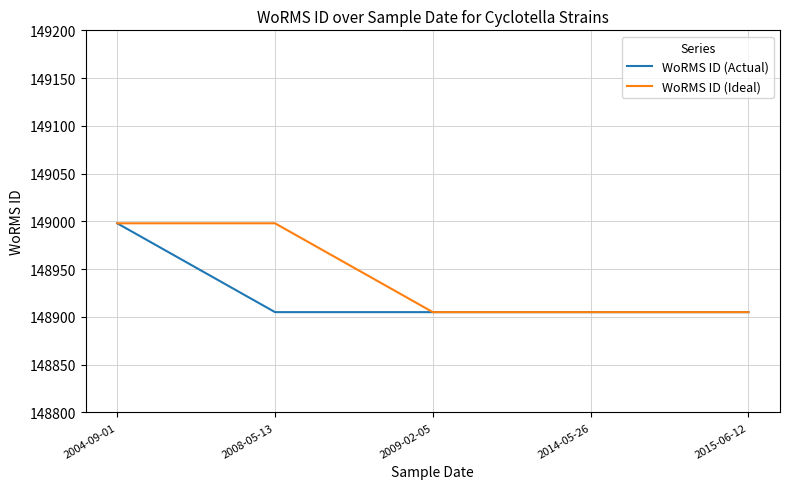

What is the average value of the WoRMS ID (Ideal) series?

148942